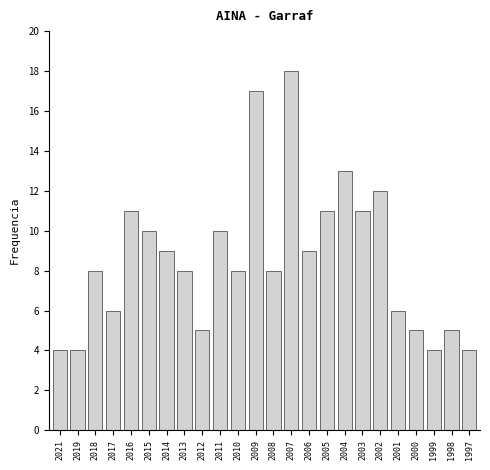

Reading left to right, what are all the values shown in this chart?

4	4	8	6	11	10	9	8	5	10	8	17	8	18	9	11	13	11	12	6	5	4	5	4